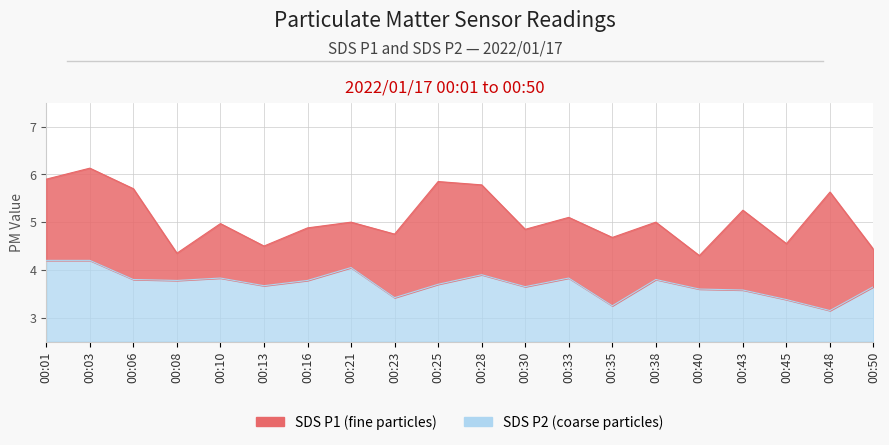

What is the total value across all series at 00:48?

8.8